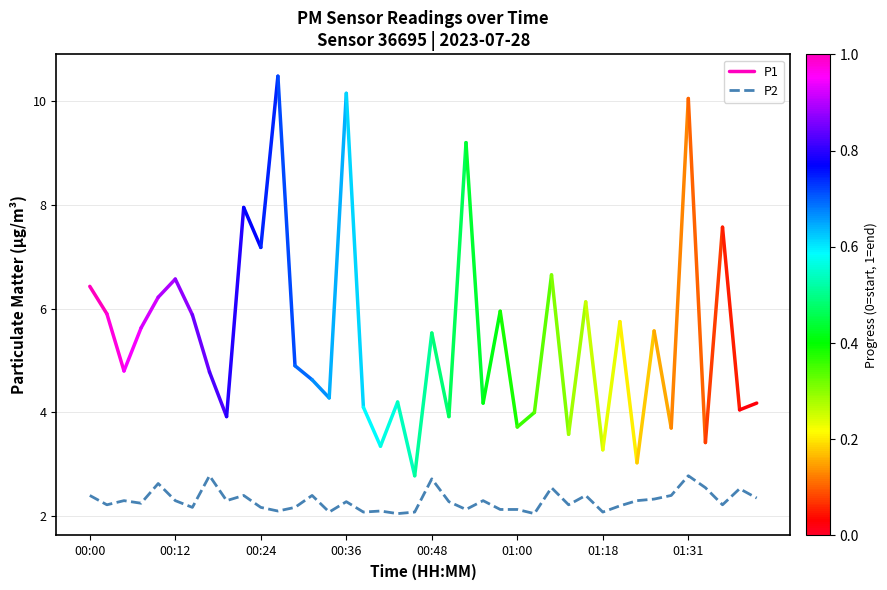

The value at 00:04 is 2.3. True or false?

True